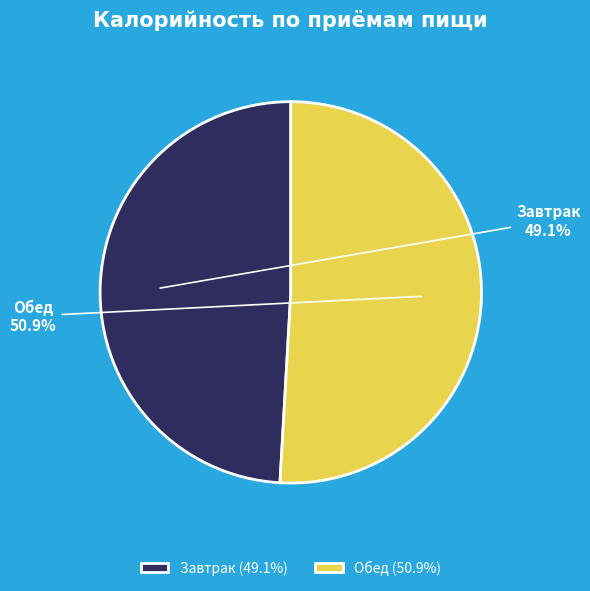

Which category has the biggest portion of the pie?

Обед